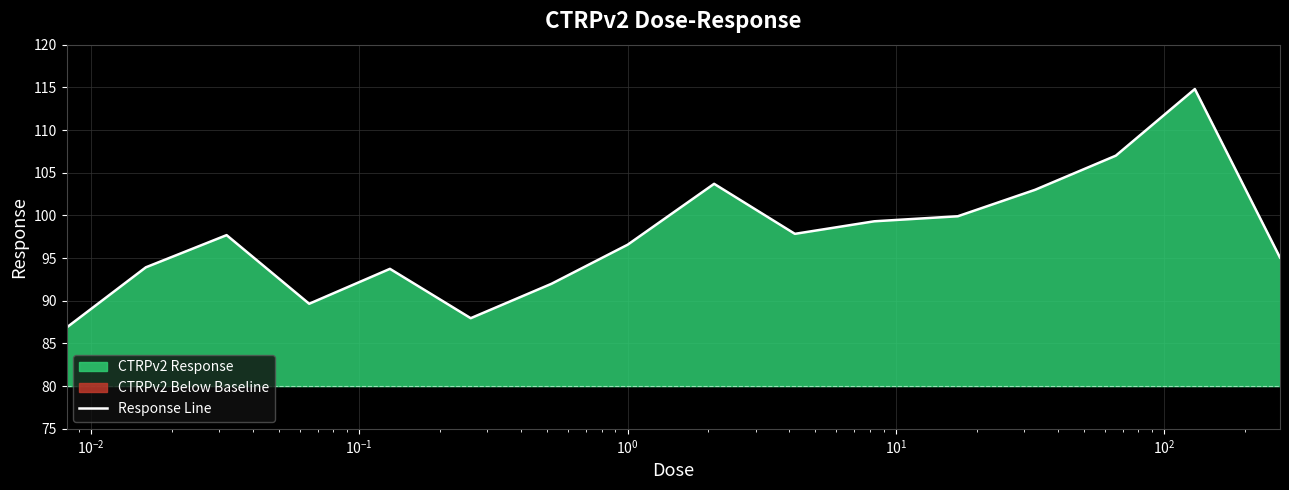

The chart shows a value of 51.2 at $\mathdefault{10^{3}}$. True or false?

False